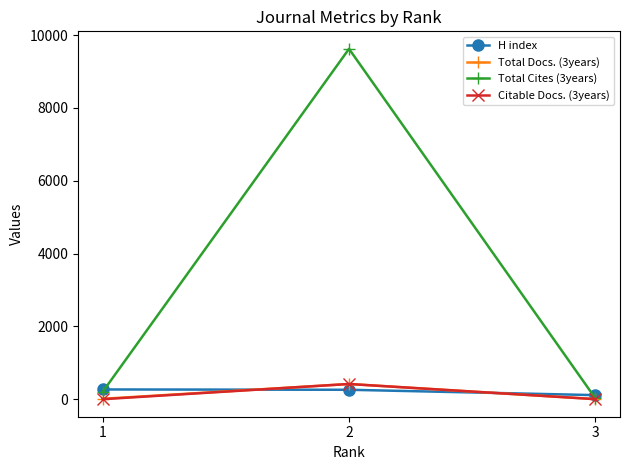

Which label corresponds to the largest value in the chart?

2